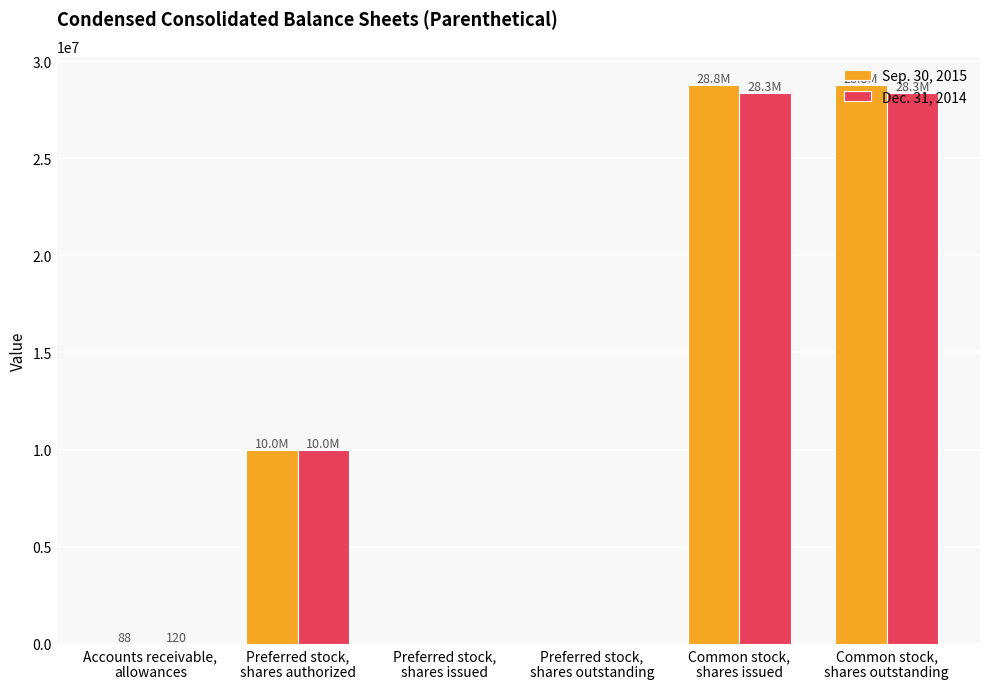

The Dec. 31, 2014 series shows 0 at Preferred stock,
shares issued. True or false?

True